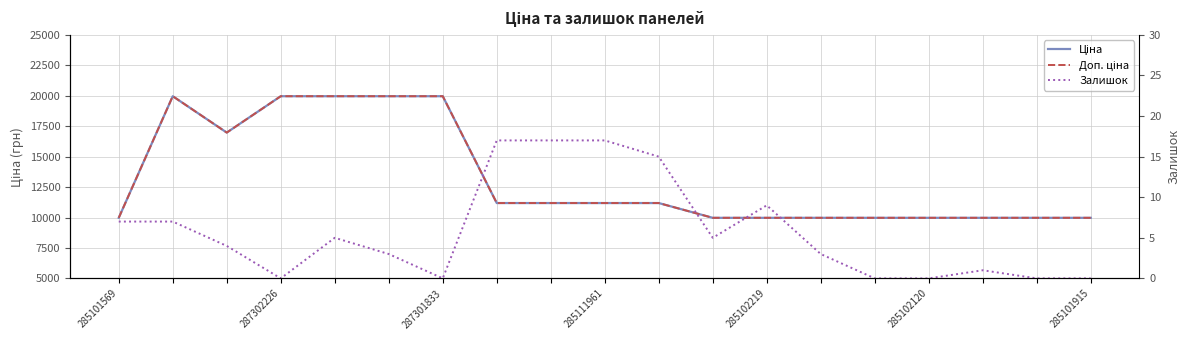

True or false: Залишок and Ціна cross at least once.

False